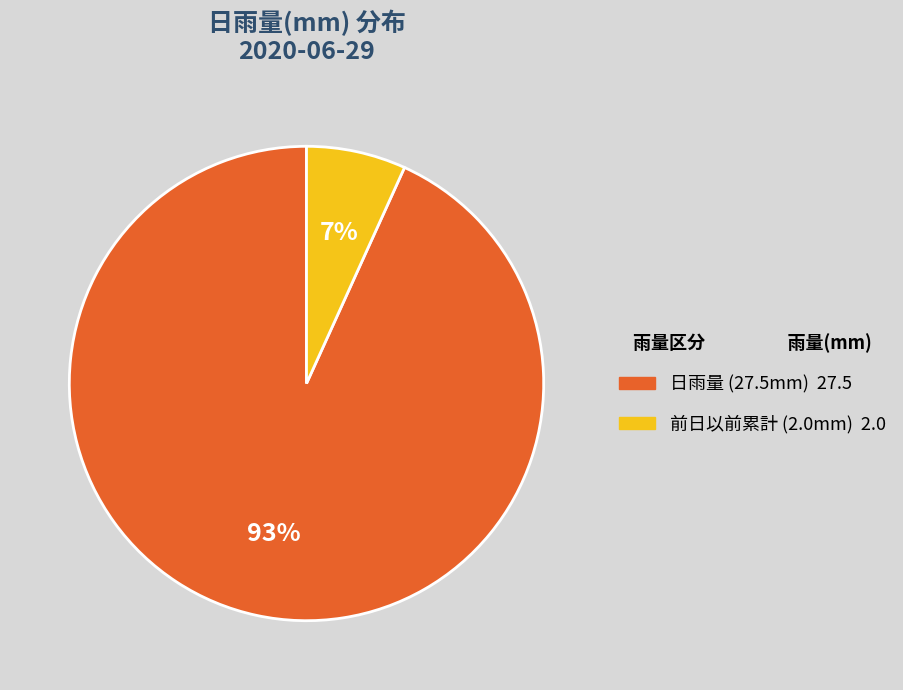

Does any single category account for the majority?

Yes